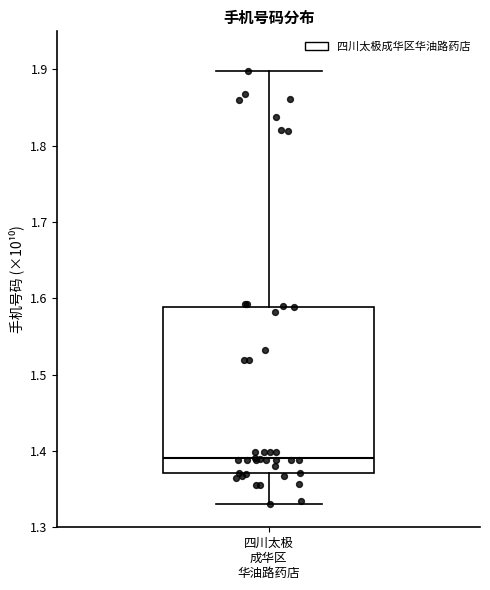

Where does the upper whisker of the box for 四川太极 成华区 华油路药店 end on the y-axis? The values are not printed on the chart, so give them approximately, as read against the axis.

1.90